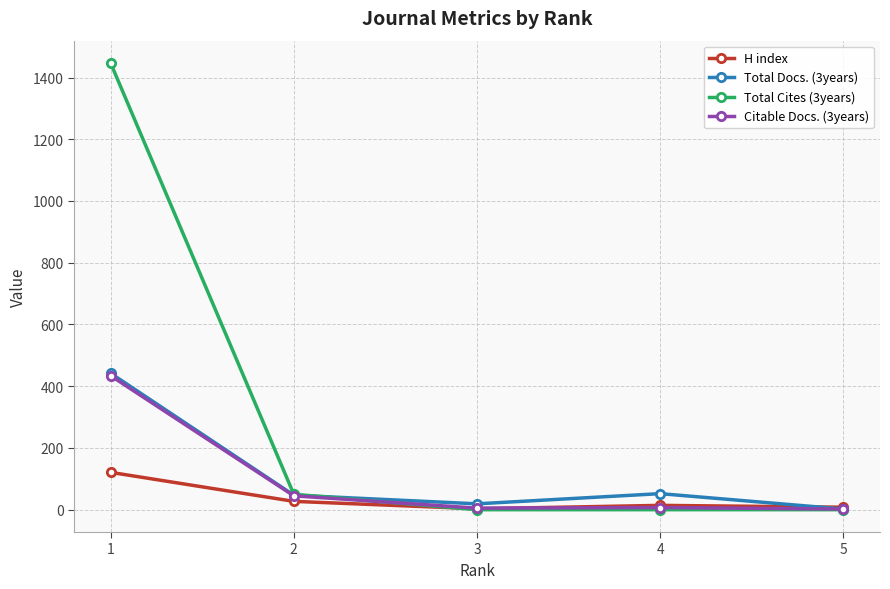

At which label is Total Cites (3years) closest to 723?

2